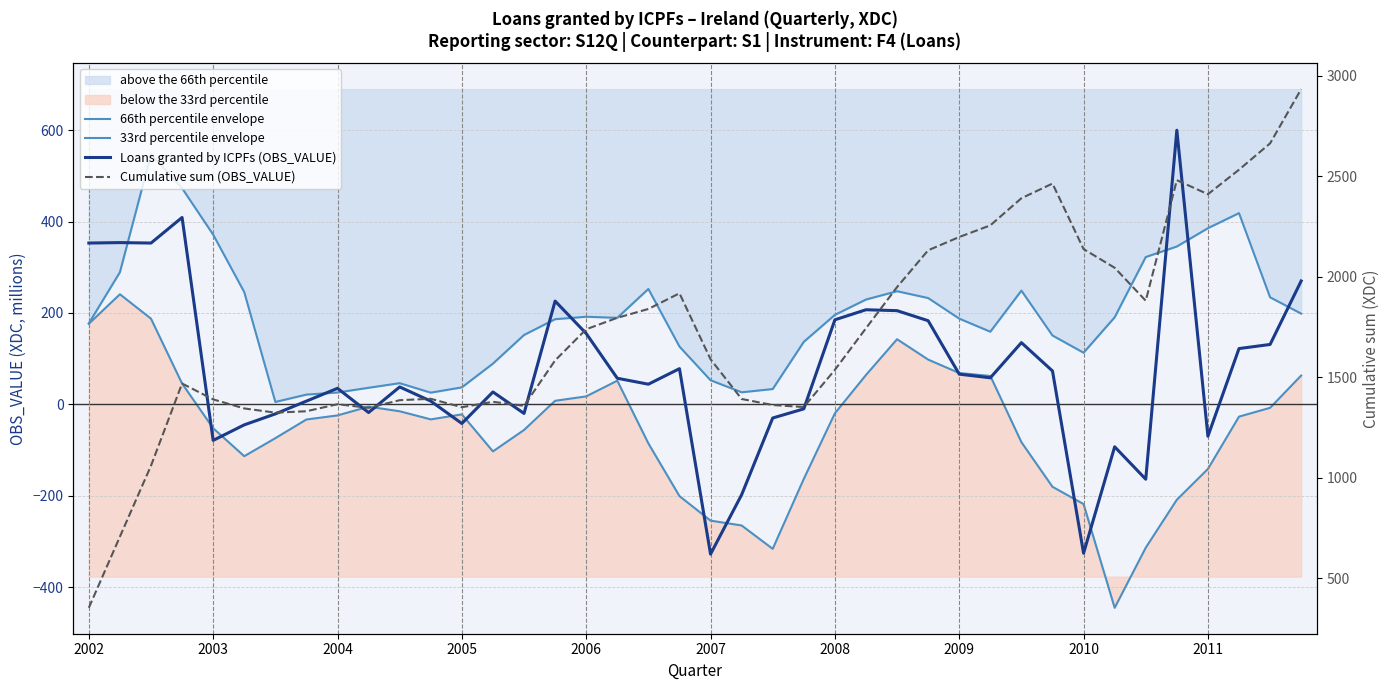

What is the difference between the Cumulative sum (OBS_VALUE) values at 14 and 29?

898.0